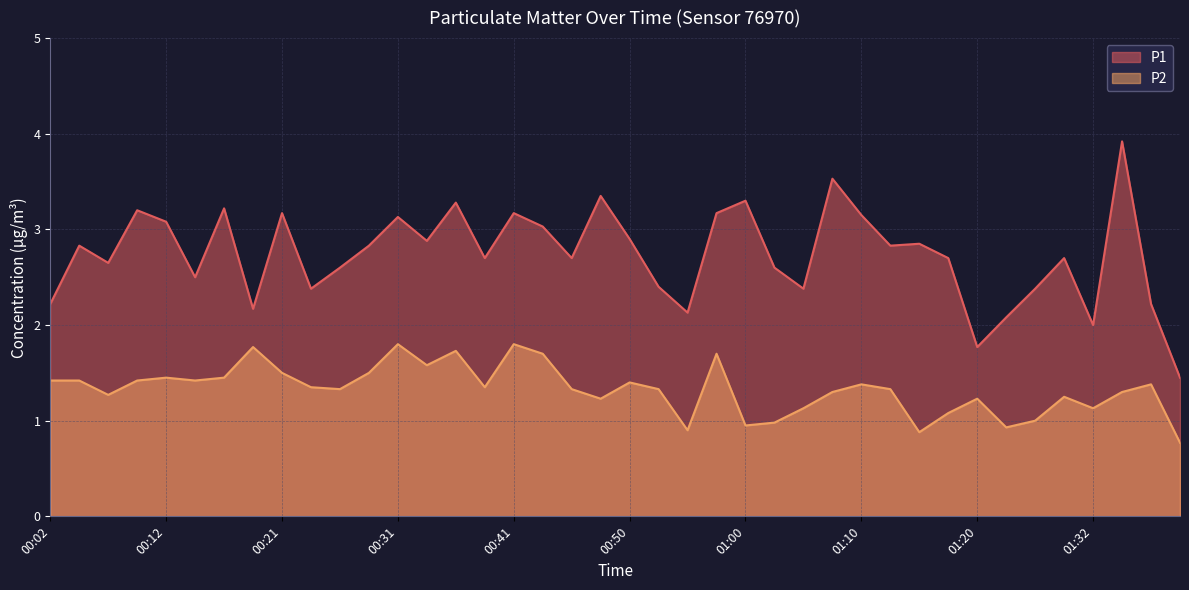

Where is the first local maximum for P2?

00:12